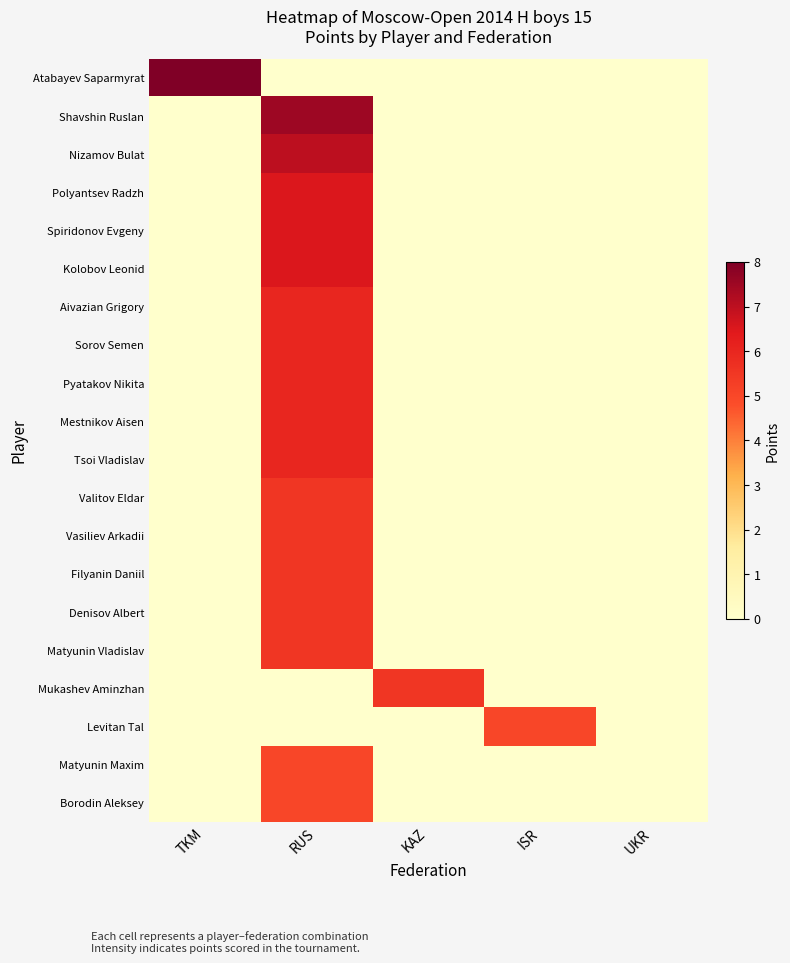

List the series in order of their peak value, highest first.

Atabayev Saparmyrat, Shavshin Ruslan, Nizamov Bulat, Polyantsev Radzh, Spiridonov Evgeny, Kolobov Leonid, Aivazian Grigory, Sorov Semen, Pyatakov Nikita, Mestnikov Aisen, Tsoi Vladislav, Valitov Eldar, Vasiliev Arkadii, Filyanin Daniil, Denisov Albert, Matyunin Vladislav, Mukashev Aminzhan, Levitan Tal, Matyunin Maxim, Borodin Aleksey